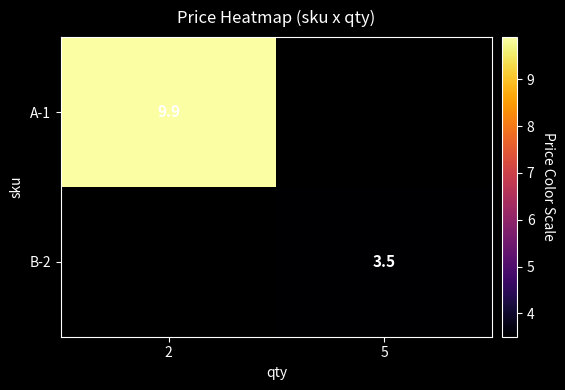

The A-1 series shows 9.9 at 2. True or false?

True